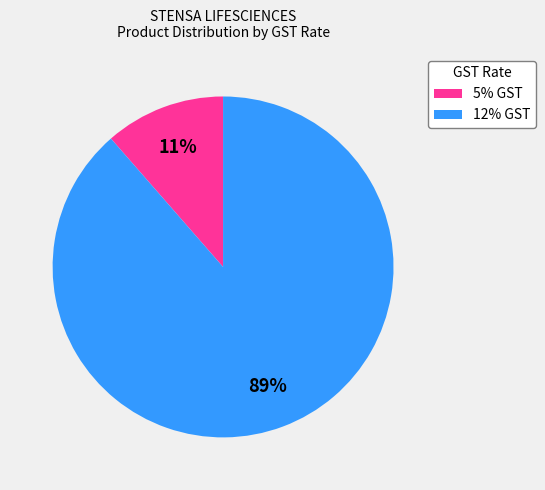

Between 5% GST and 12% GST, which is larger?

12% GST